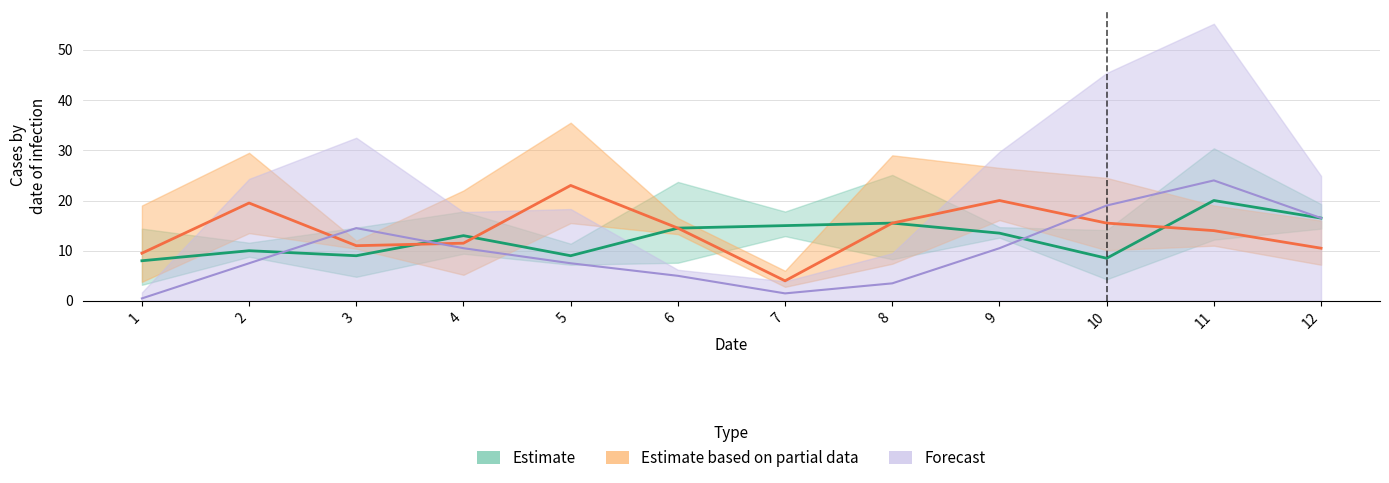

Is it true that Forecast equals 3 at 12?

False